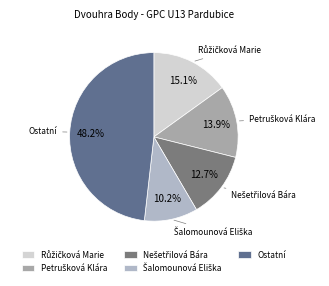

Which category has the biggest portion of the pie?

Ostatní